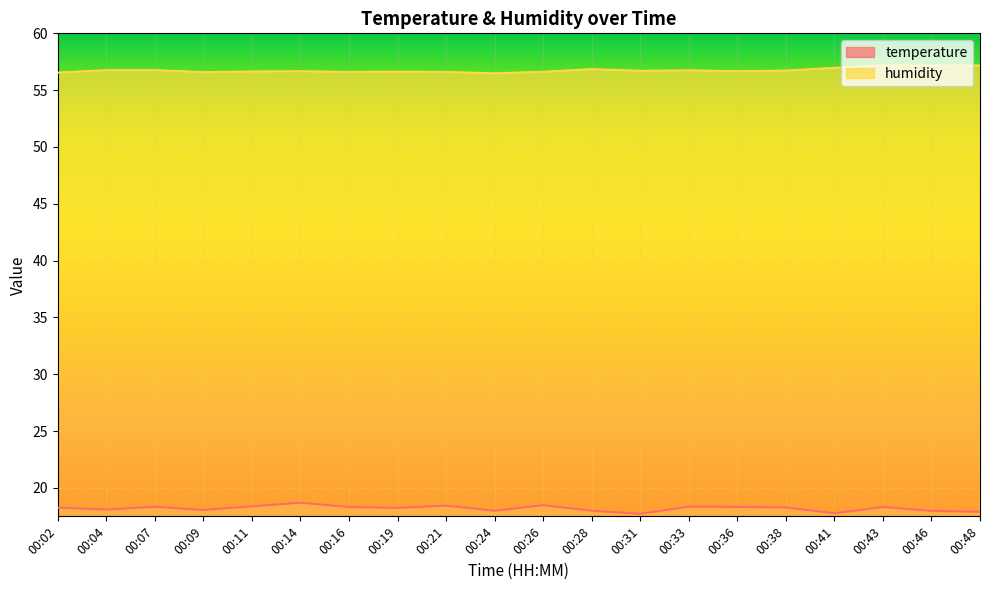

Rank the categories by humidity value from highest to lowest.

00:43, 00:48, 00:46, 00:41, 00:28, 00:04, 00:07, 00:33, 00:38, 00:31, 00:14, 00:36, 00:11, 00:19, 00:26, 00:16, 00:21, 00:09, 00:02, 00:24